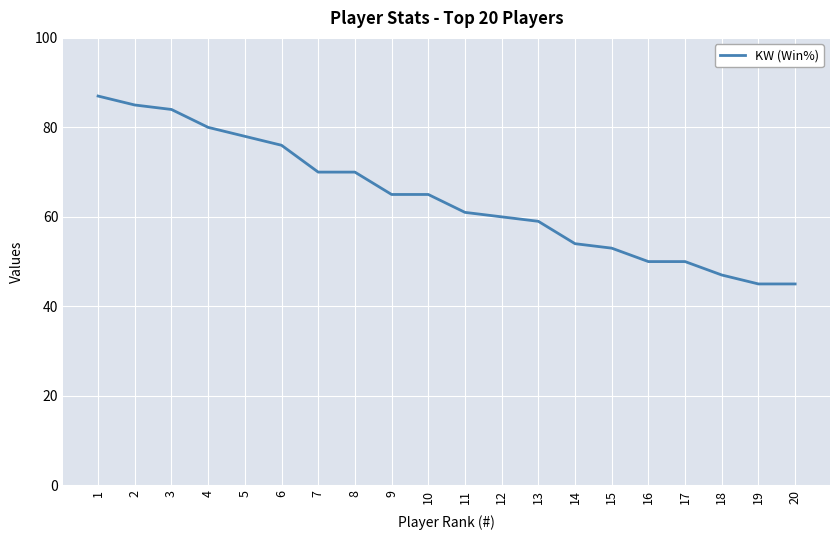

What is the ratio of the value at 4 to the value at 19?

1.8